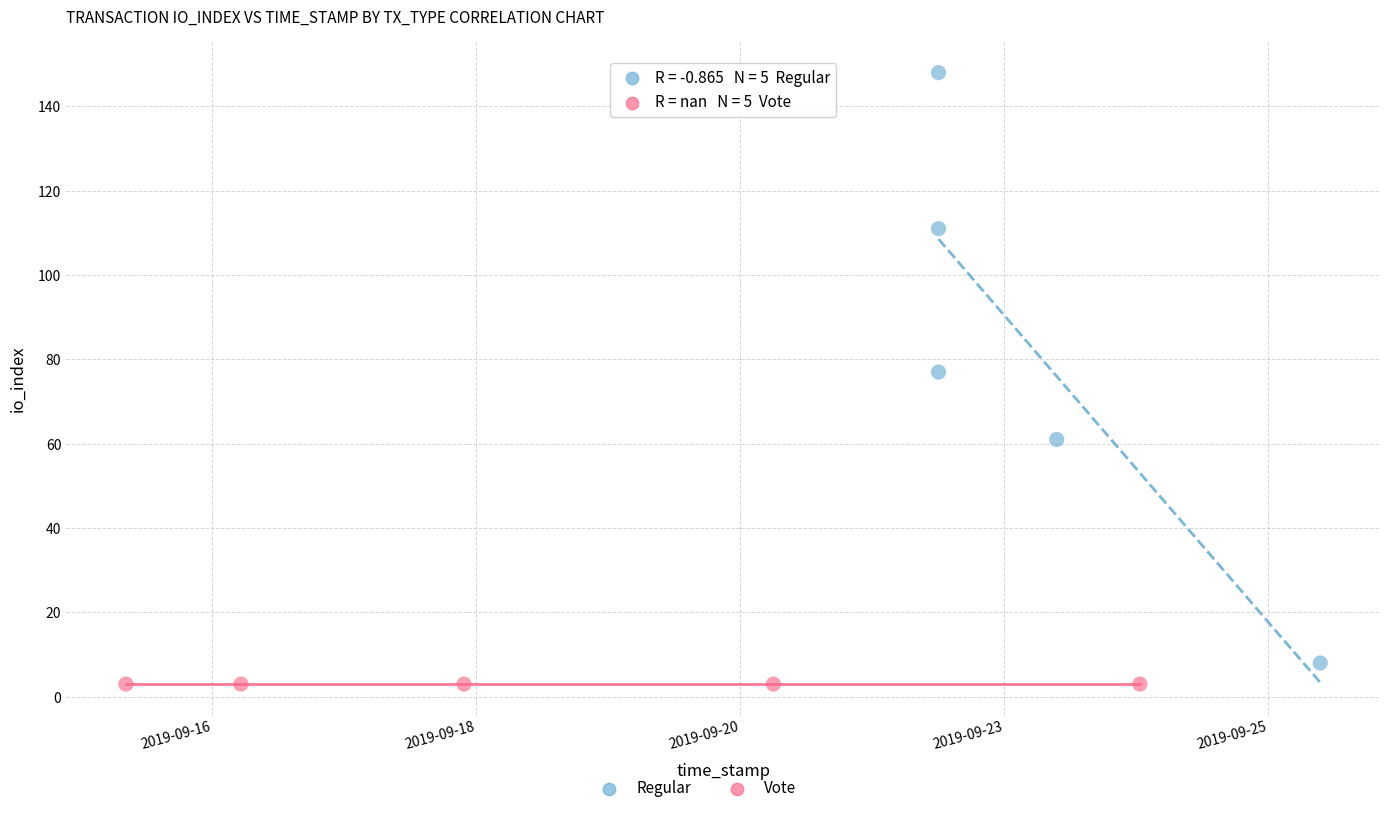

Which series contains the lowest Y value?

Vote